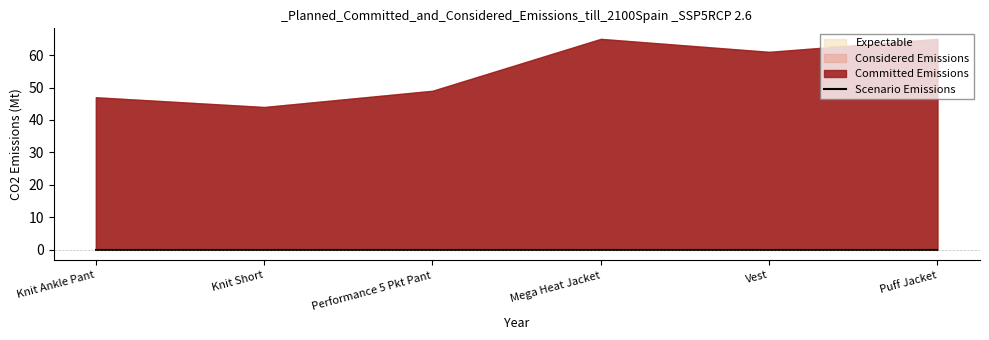

Rank the categories by Expectable value from lowest to highest.

Knit Short, Knit Ankle Pant, Performance 5 Pkt Pant, Vest, Mega Heat Jacket, Puff Jacket